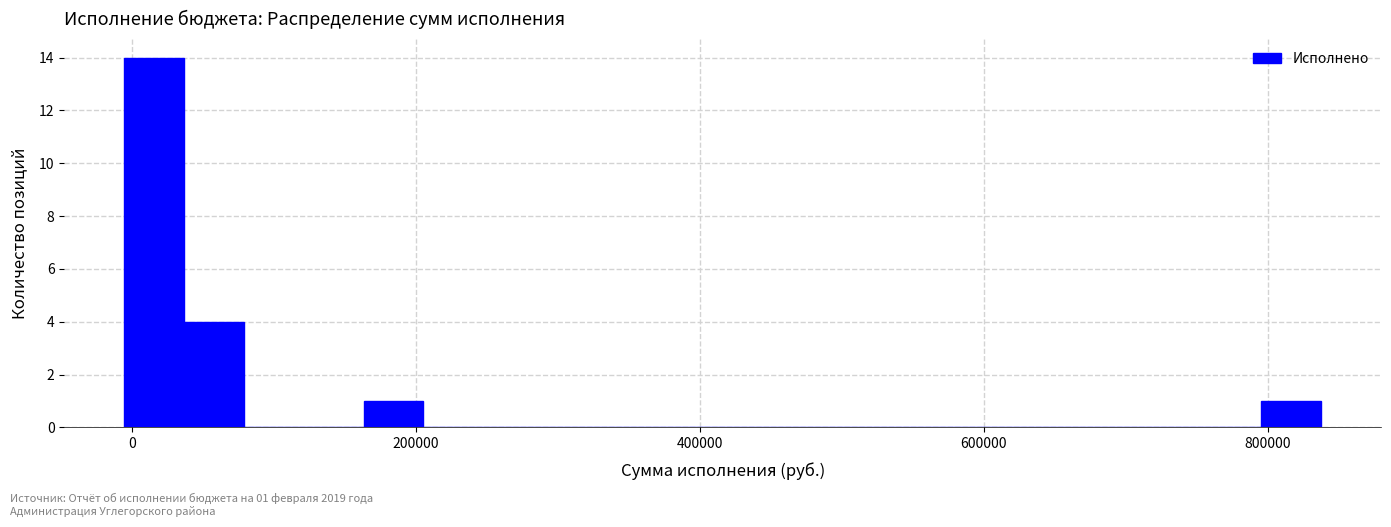

Read against the x-axis, roughly where is the centre of the tallest bar?

20000